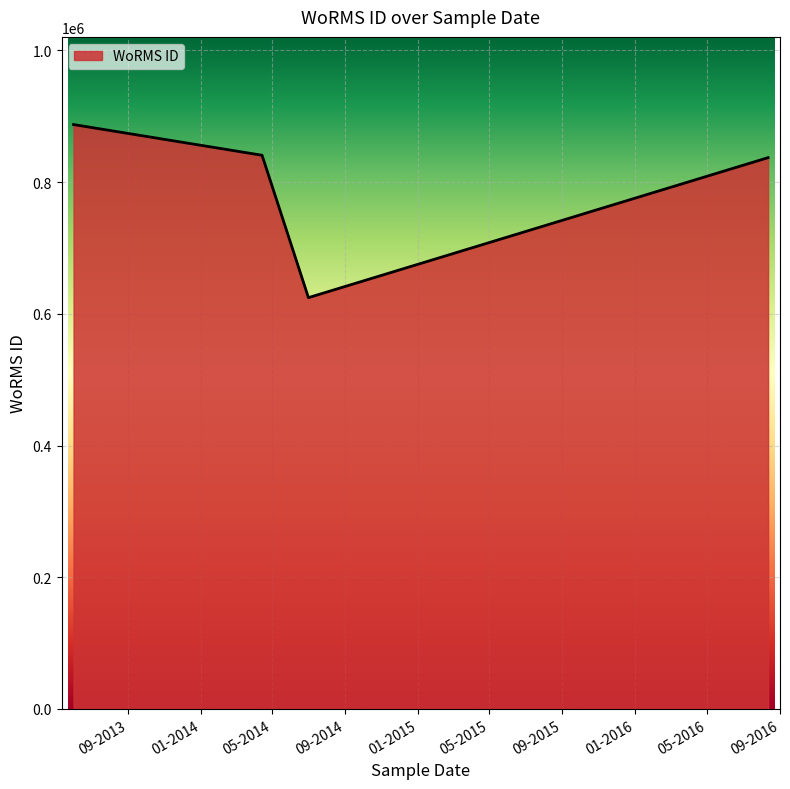

What is the smallest value displayed?

624513